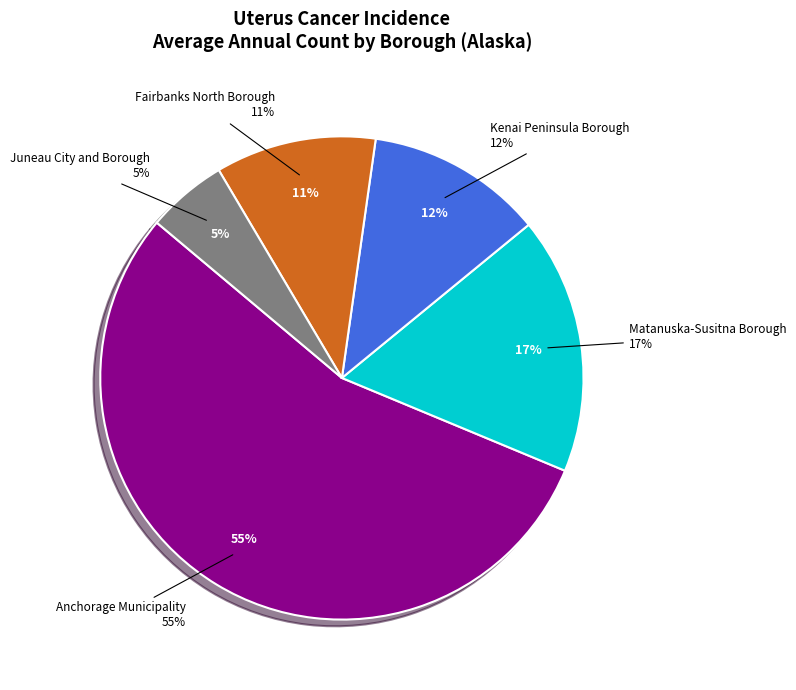

What percentage is the Kenai Peninsula Borough slice, to the nearest percent?

12%